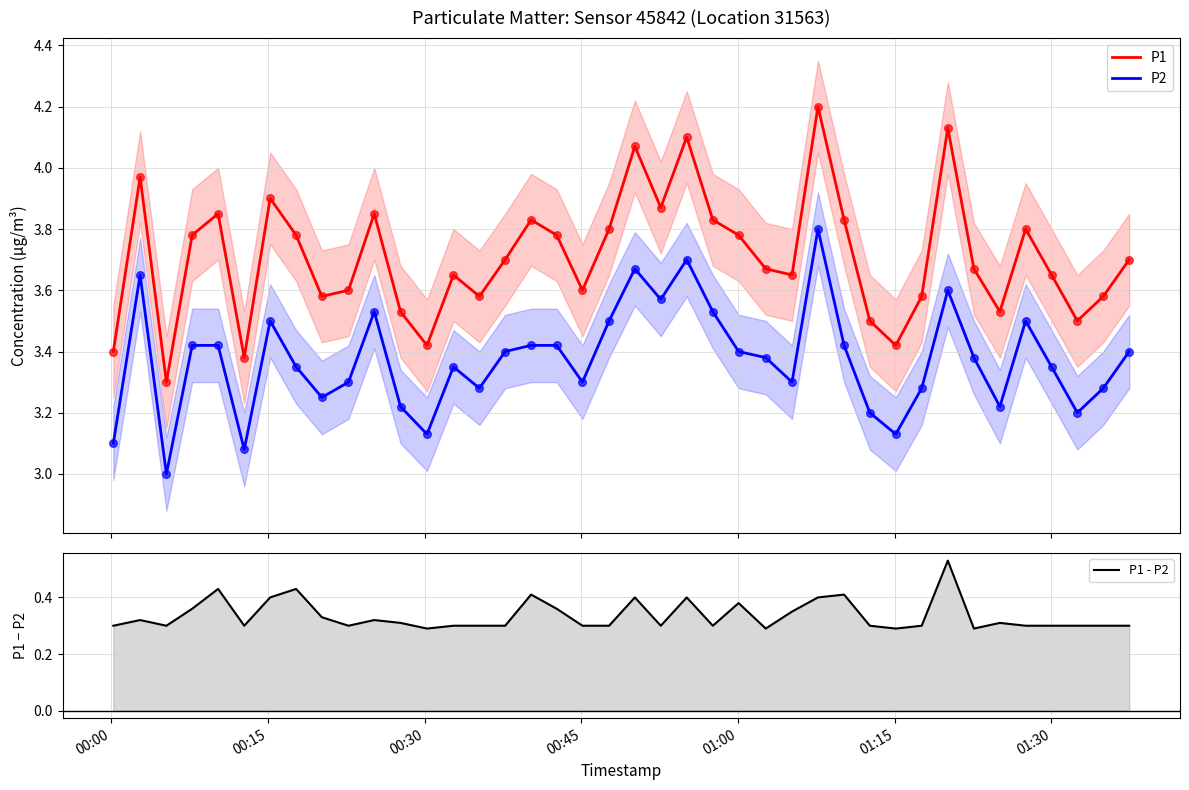

Which series contains the highest Y value?

P1